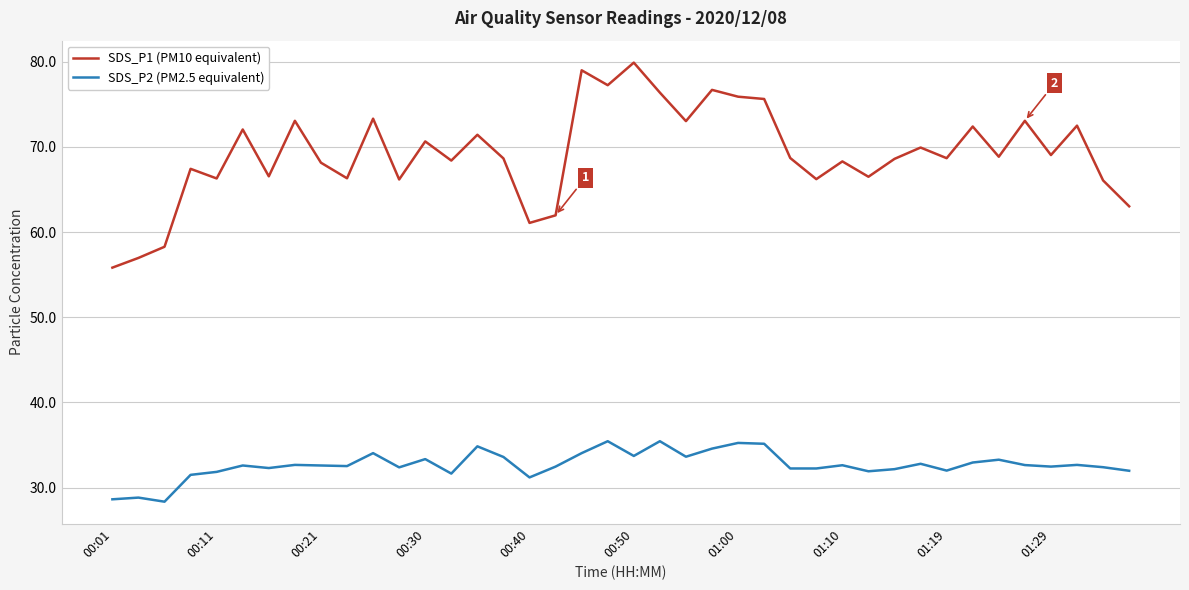

True or false: SDS_P1 (PM10 equivalent) and SDS_P2 (PM2.5 equivalent) cross at least once.

False